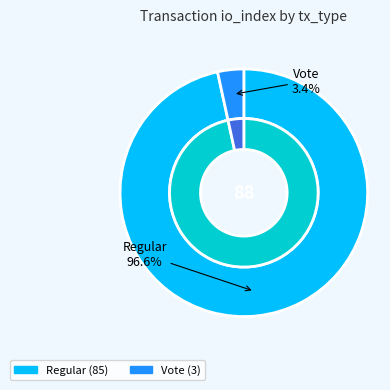

Count the number of slices in the pie.

2